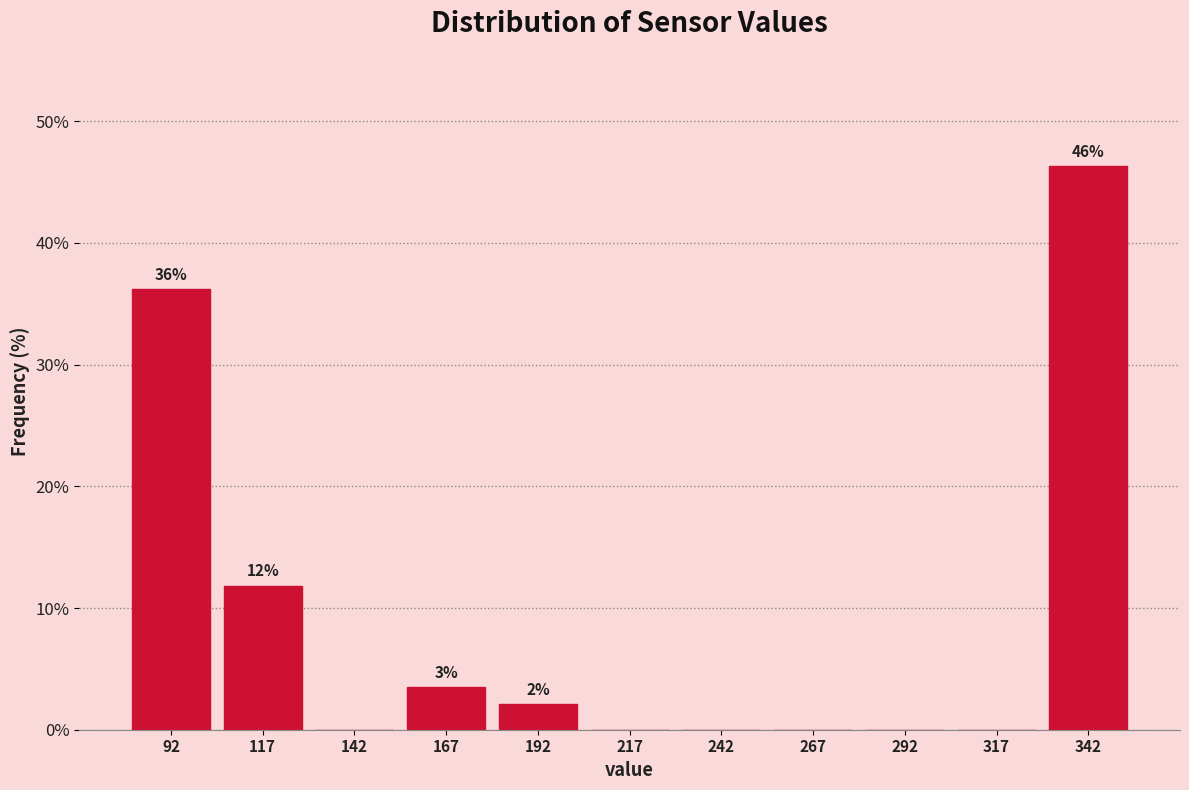

Which range on the x-axis has the tallest bar?

330 to 355